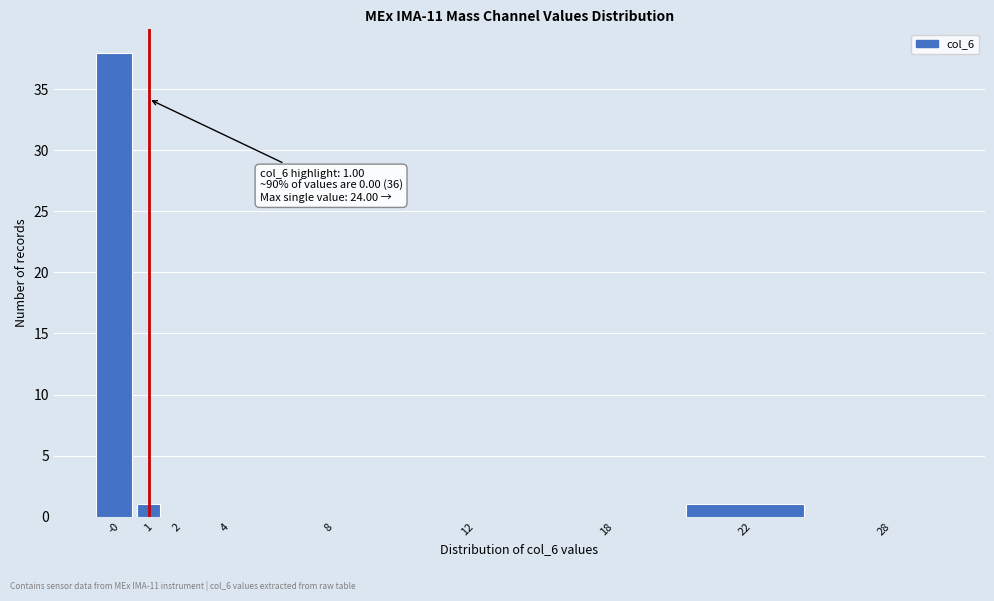

Reading left to right, extract all data points from this chart.

-0=38	1=1	2=0	4=0	8=0	12=0	18=0	22=1	28=0